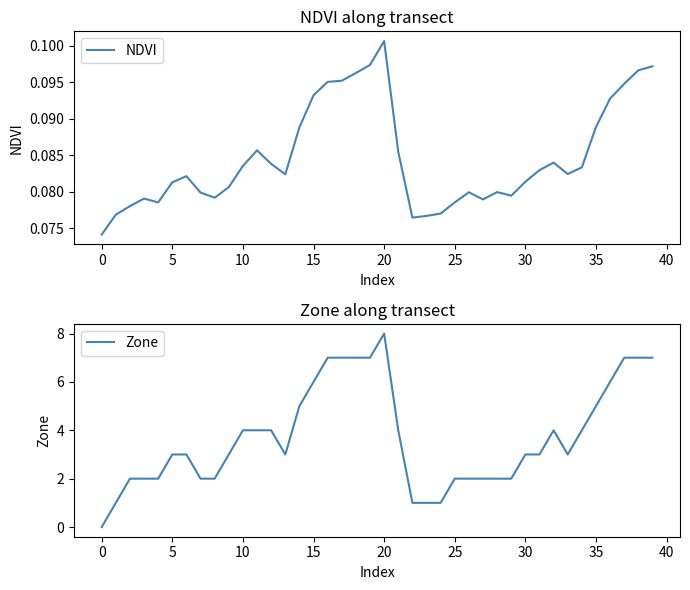

List the series in order of their overall mean, highest first.

Zone, NDVI